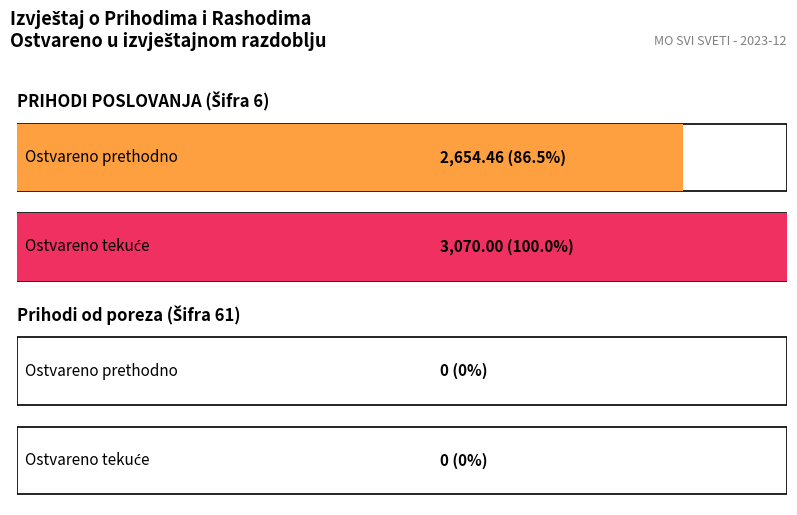

At how many categories does at least one series exceed 70?

1